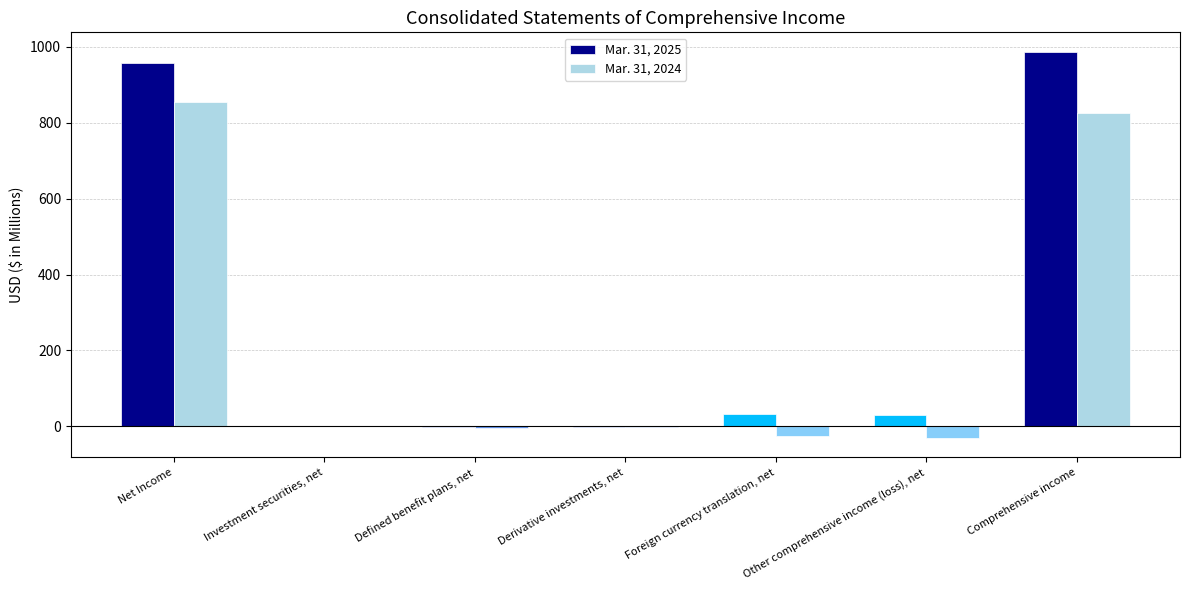

Are the bars horizontal?

No